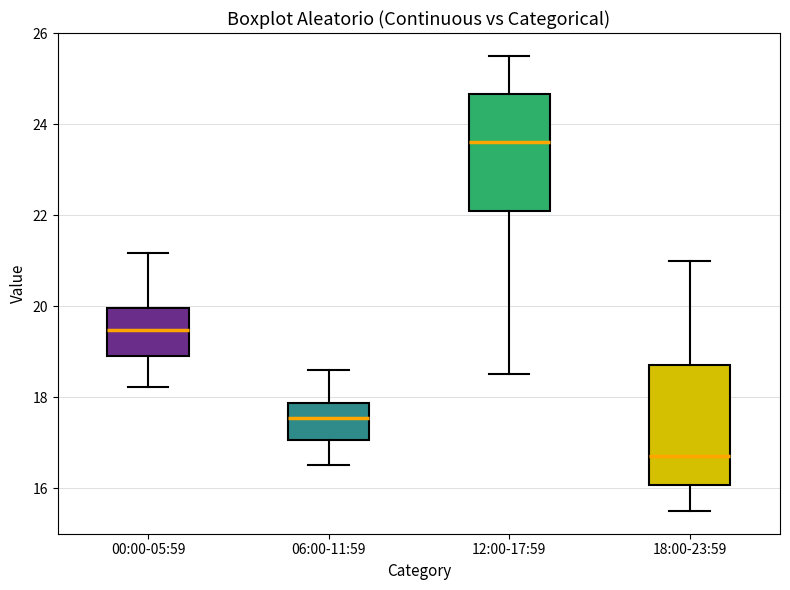

Reading left to right, transcribe this box plot: for each box, give where its median line is, the range the box spans, and where its two whiskers end, as read against the y-axis. The values are not printed on the chart, so give them approximately, as read against the axis.

00:00-05:59: median 19.4, box 18.8 to 20.0, whiskers 18.2 to 21.2
06:00-11:59: median 17.6, box 17.0 to 17.8, whiskers 16.6 to 18.6
12:00-17:59: median 23.6, box 22.2 to 24.6, whiskers 18.6 to 25.6
18:00-23:59: median 16.8, box 16.0 to 18.8, whiskers 15.6 to 21.0